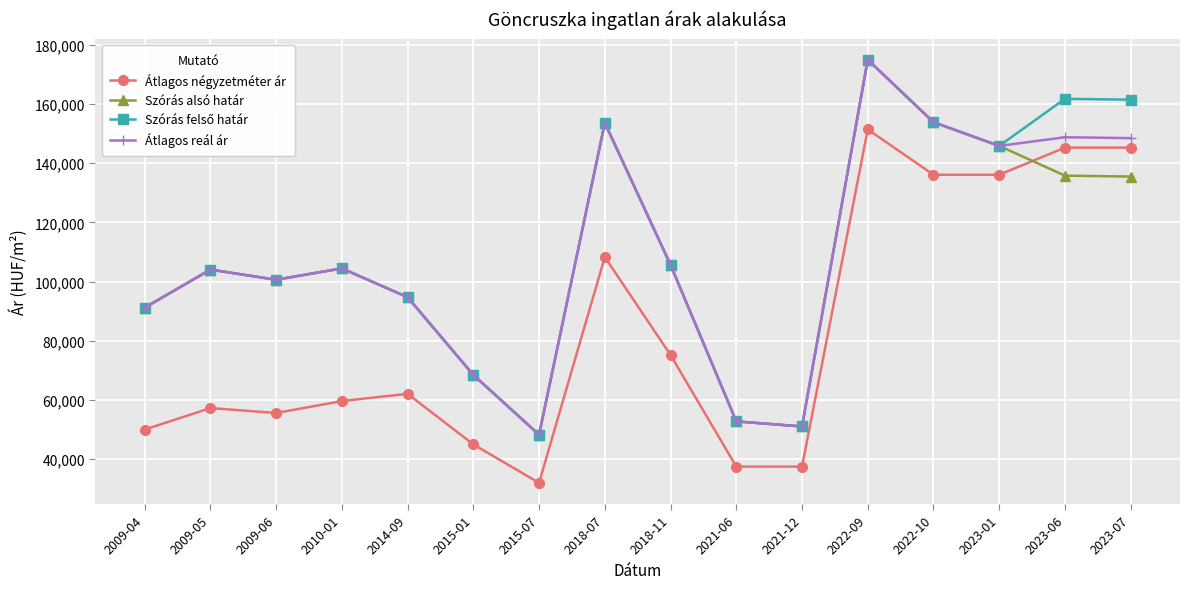

What is the value of the Szórás alsó határ point at the 4th from the left?

104445